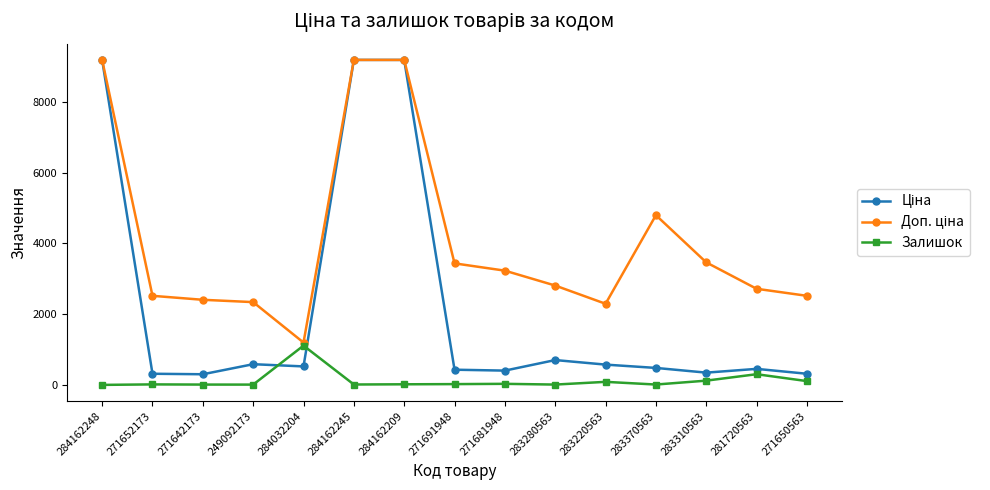

Is it true that Залишок equals 652.1 at 284162248?

False